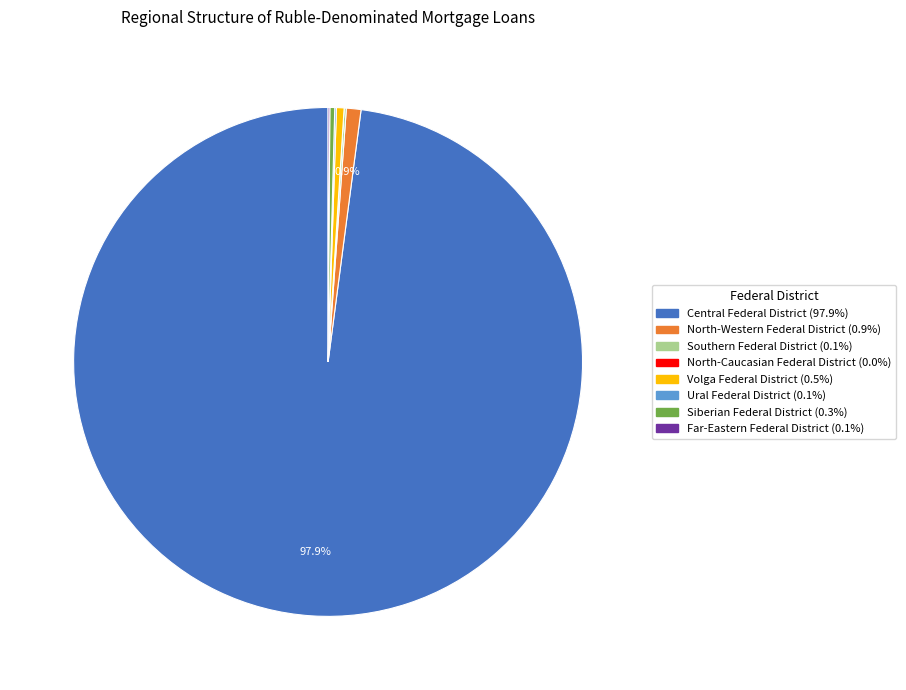

Is there a majority slice in this chart?

Yes